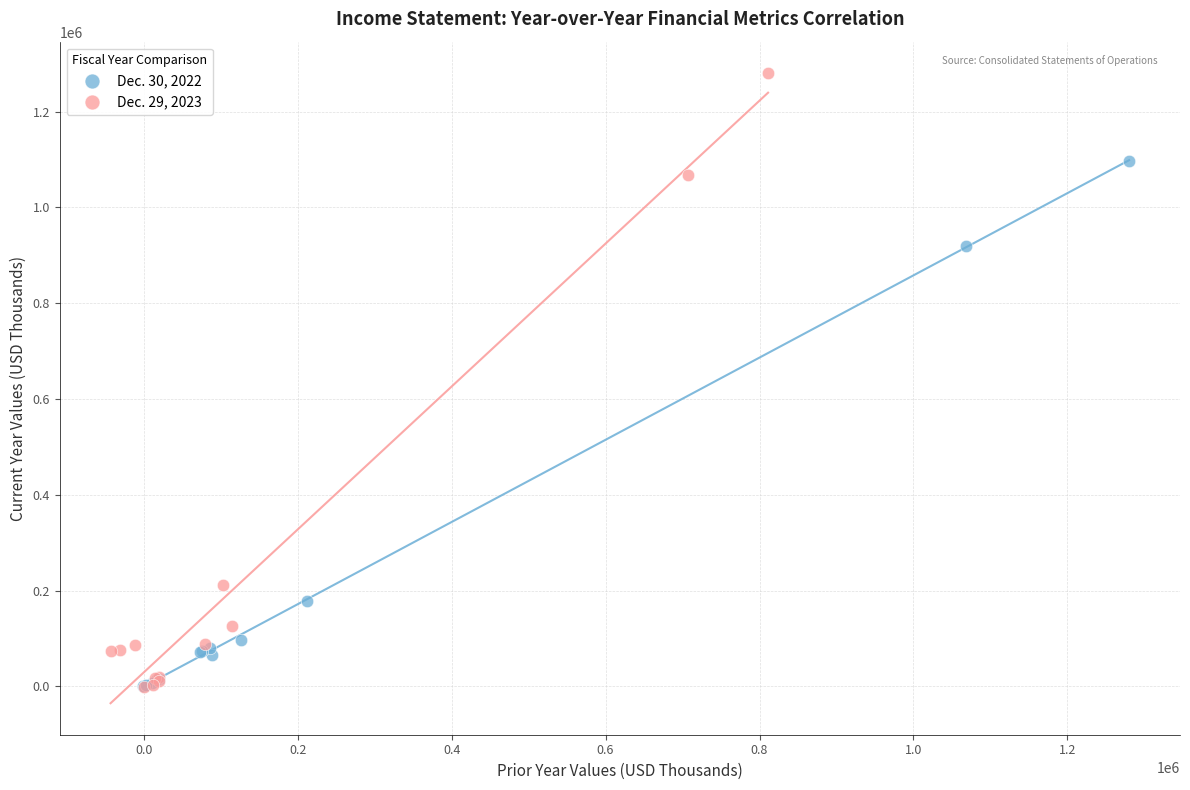

Which series has the largest Y range (max minus min)?

Dec. 29, 2023